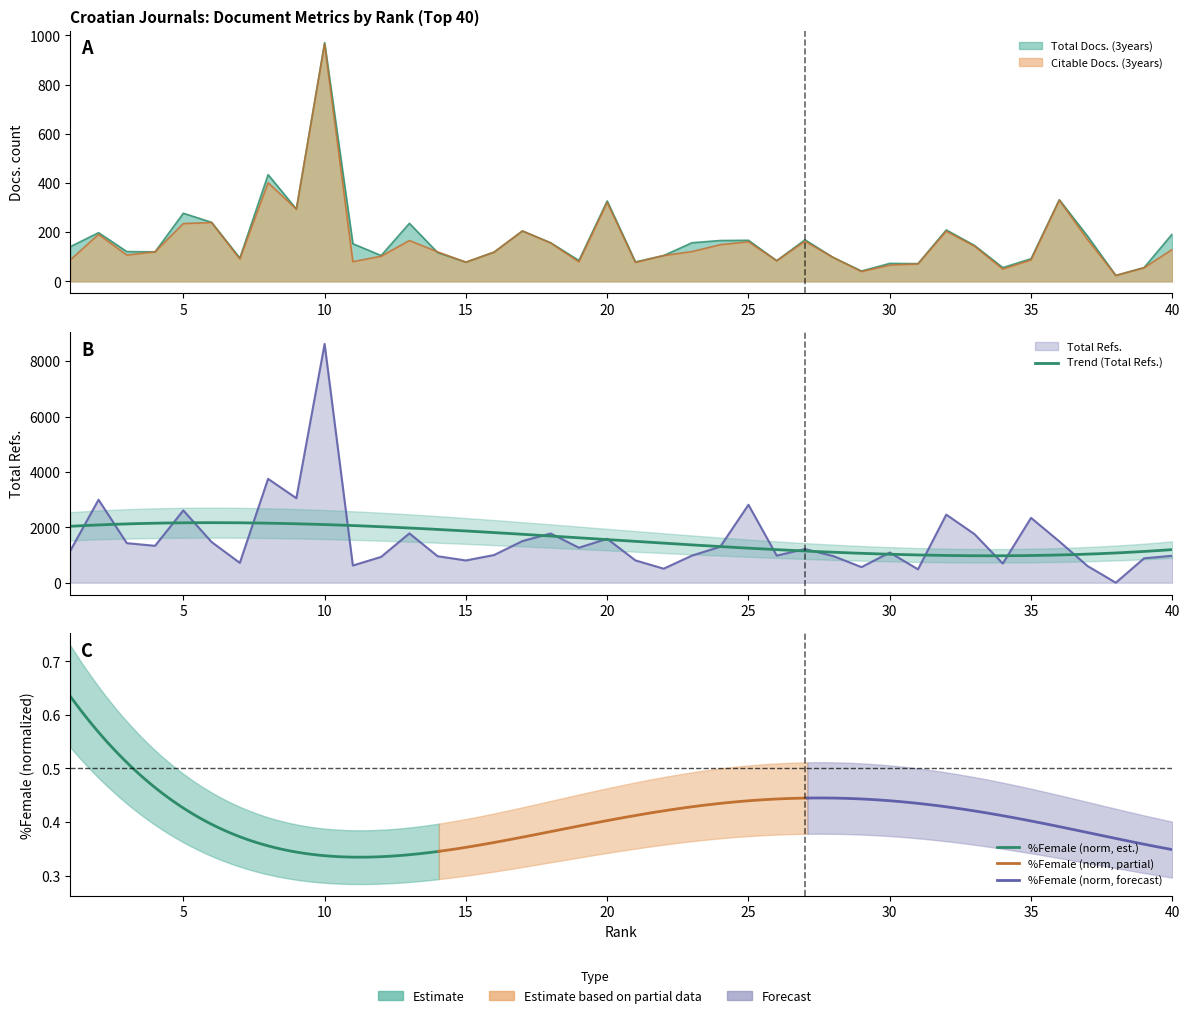

What is the maximum value shown in the chart?

8625